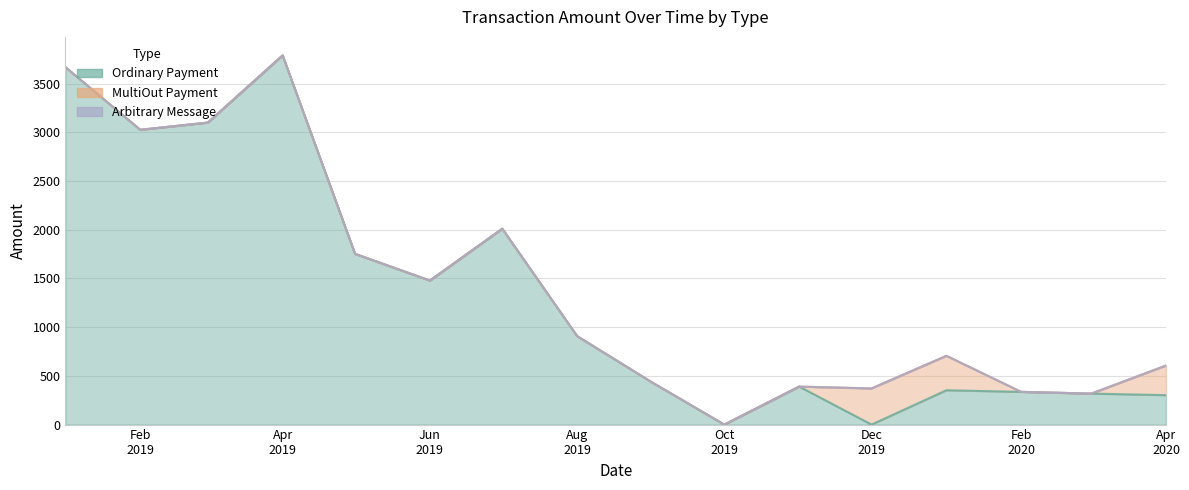

Read the MultiOut Payment value at 2019-12.

371.2